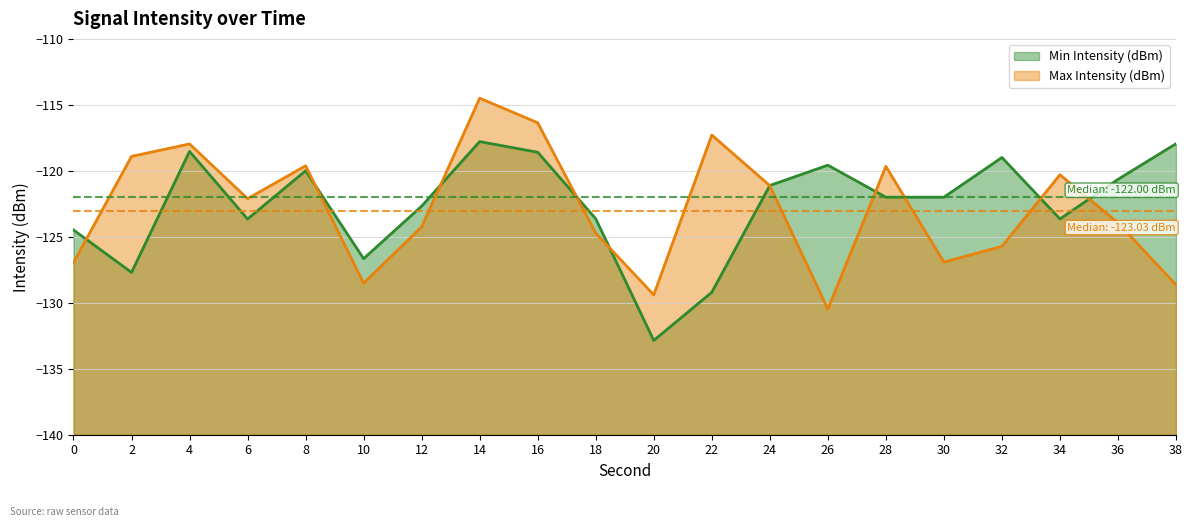

True or false: Max Intensity (dBm) has a value of -127.0 at 0.

True